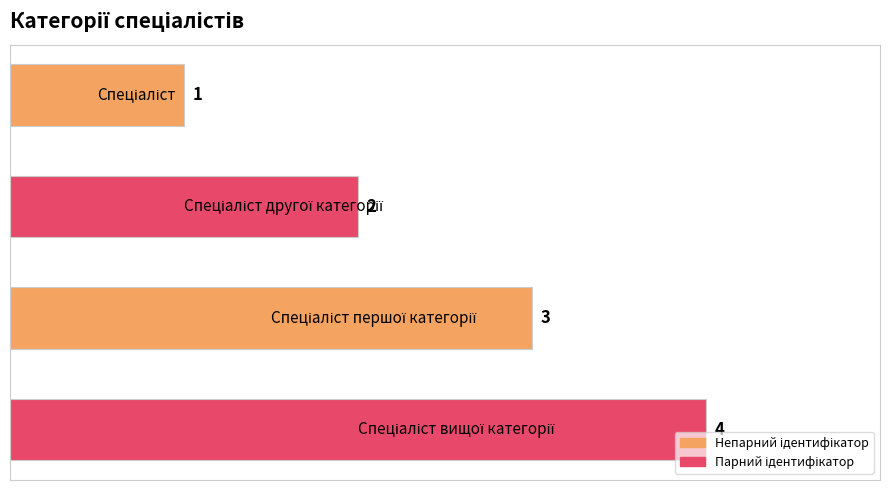

What is the difference between the maximum and minimum values?

3